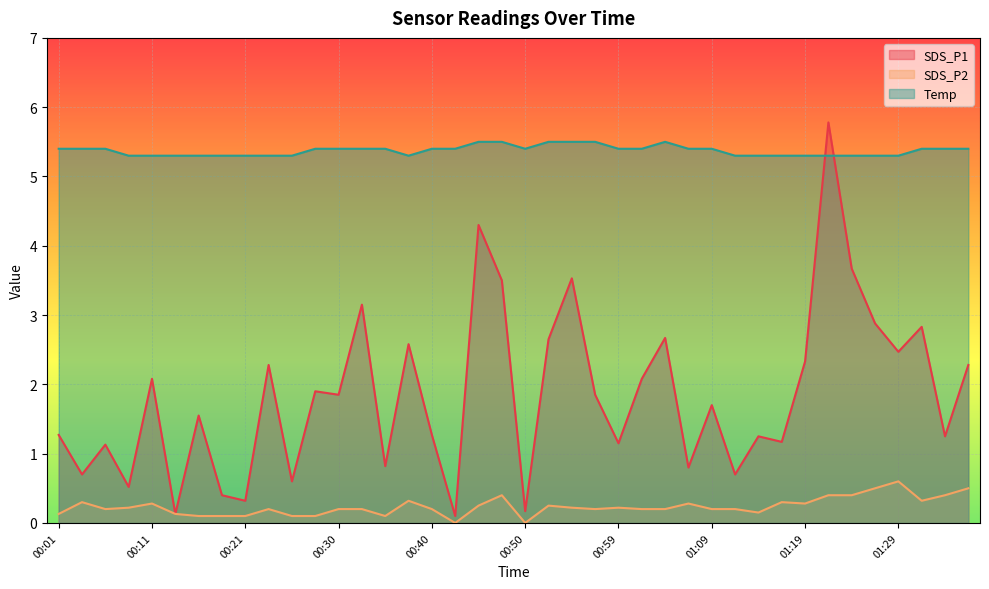

Which category has the lowest value in the SDS_P2 series?

00:42